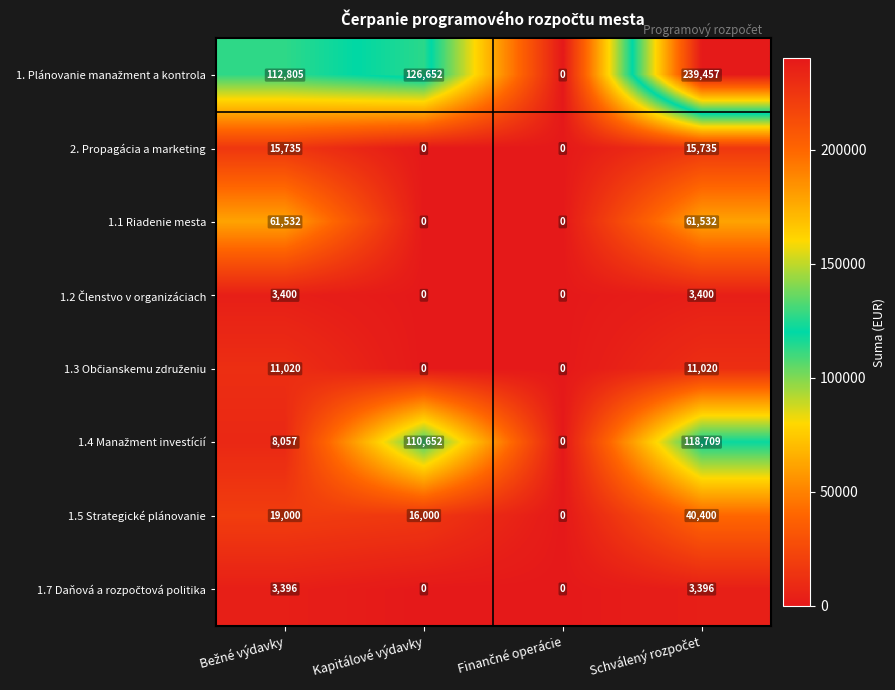

What is the difference between the maximum and minimum values in the 1.1 Riadenie mesta series?

61532